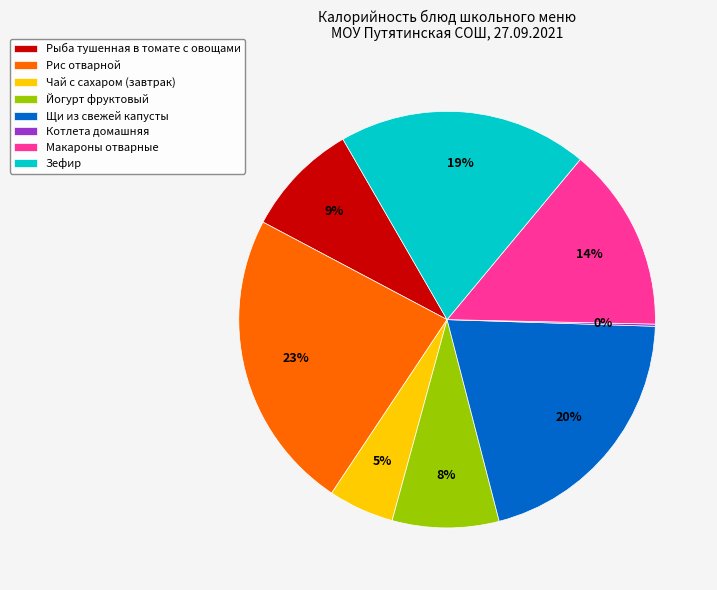

What is the largest slice in the pie chart?

Рис отварной